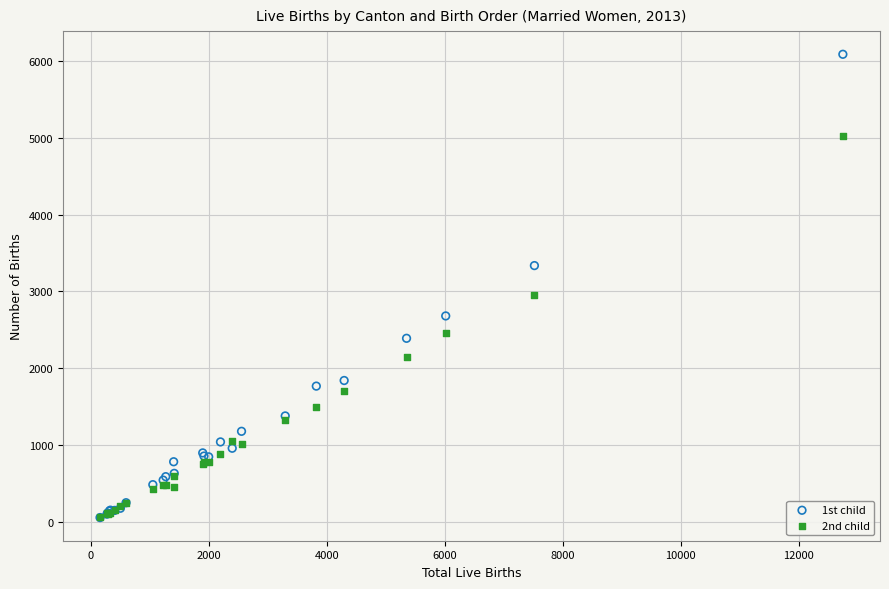

What are all the series names shown in the legend?

1st child, 2nd child